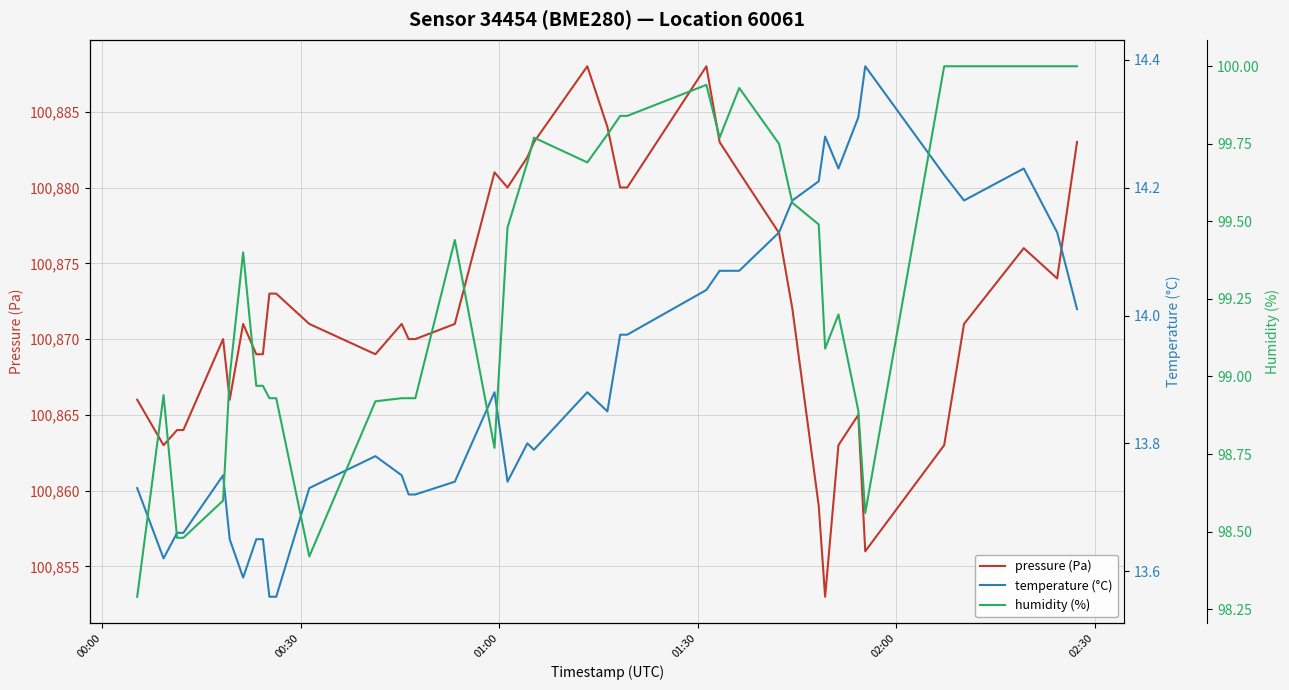

How many interior local peaks does the temperature (°C) series have?

8